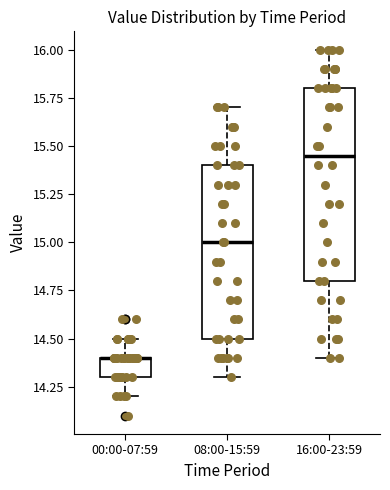

Which box is the tallest, from its lower edge to its upper edge?

16:00-23:59